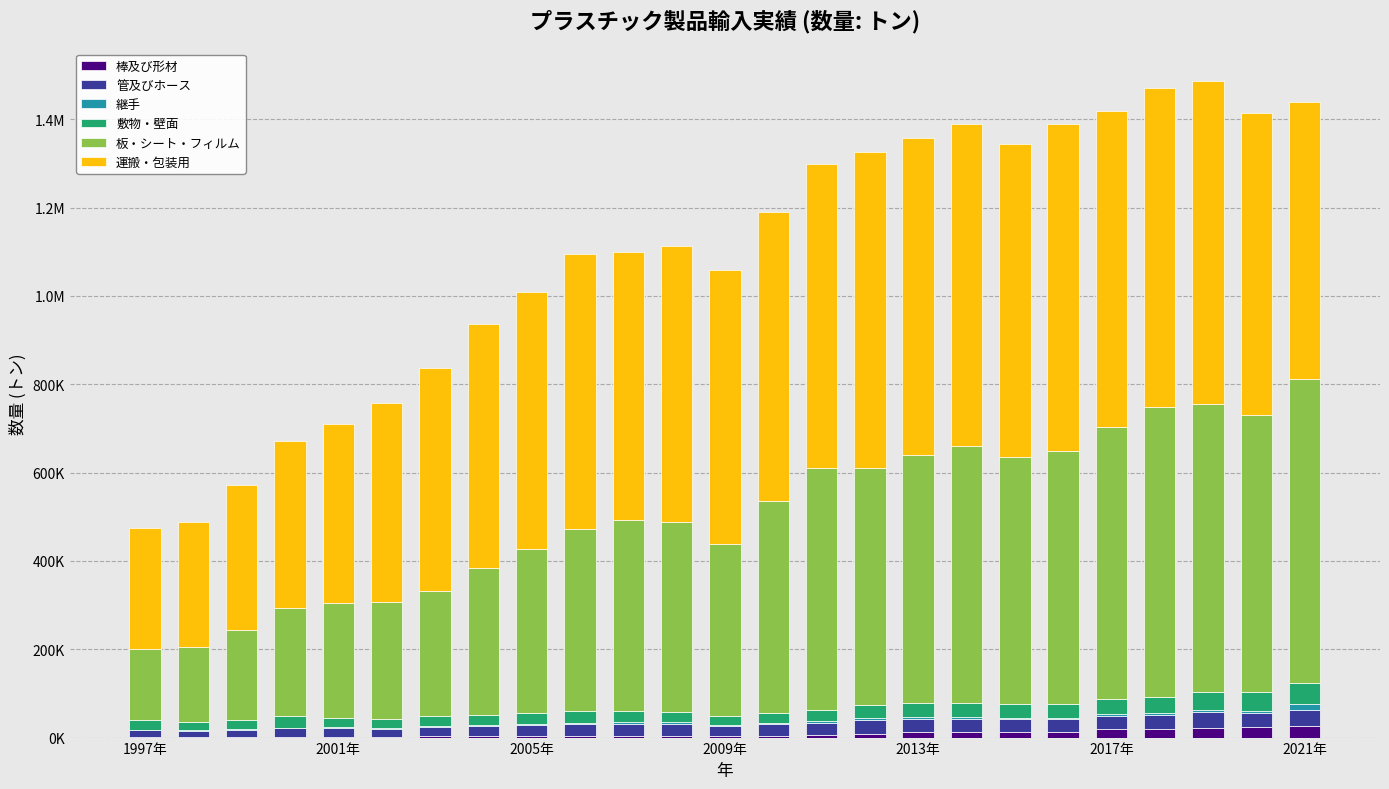

Are the bars horizontal?

No